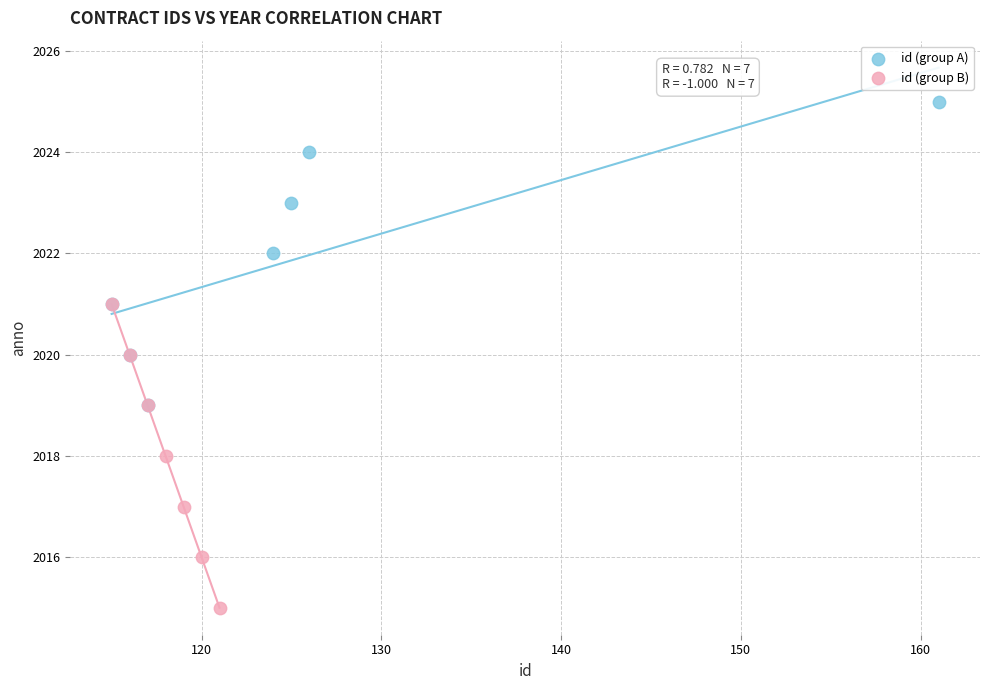

Which series reaches the minimum Y coordinate?

id (group B)